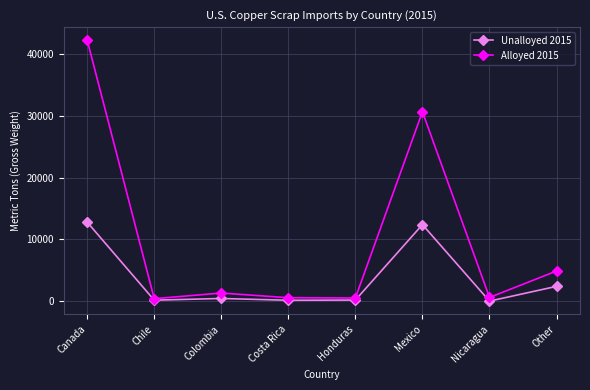

True or false: Unalloyed 2015 has more than 2 interior local peaks.

False